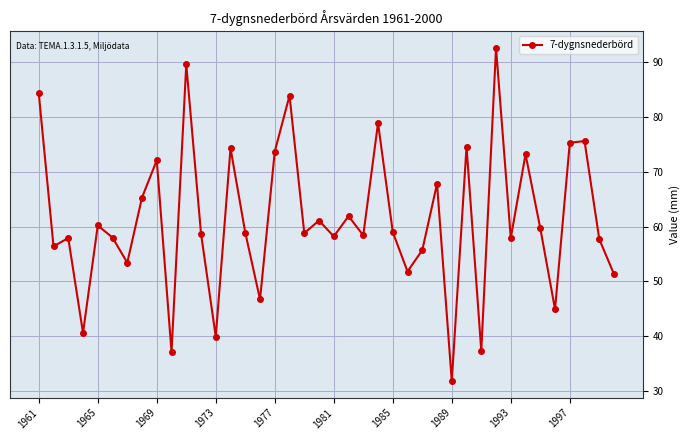

What is the smallest value displayed?

31.8